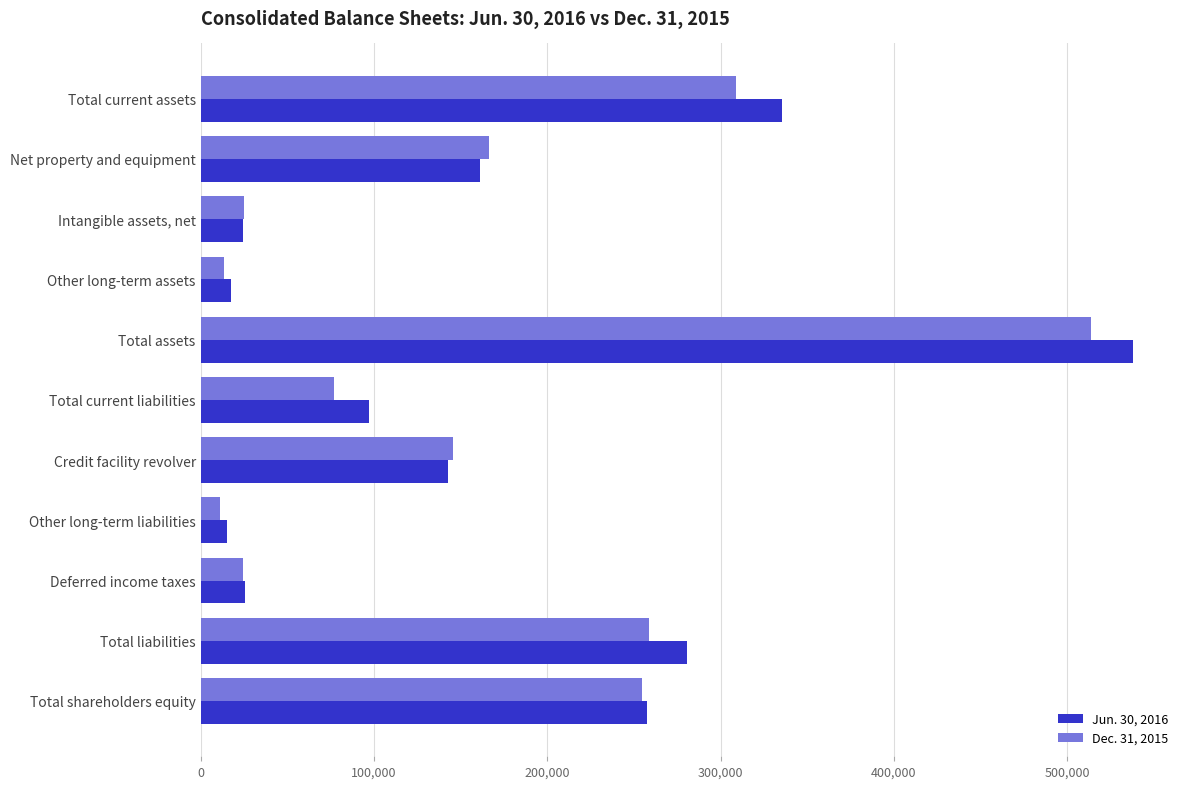

How many series are shown in this chart?

2